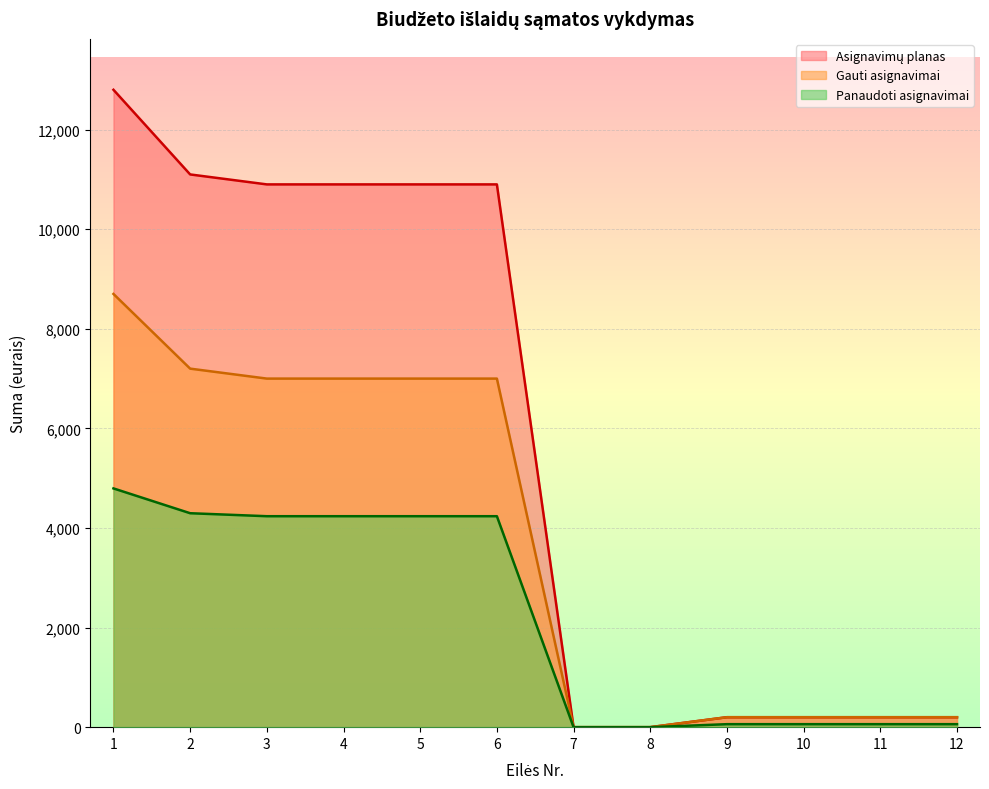

Reading left to right, list all the values displayed in this chart.

Asignavimų planas: 1=12800.0	2=11100.0	3=10900.0	4=10900.0	5=10900.0	6=10900.0	7=0.0	8=0.0	9=200.0	10=200.0	11=200.0	12=200.0
Gauti asignavimai: 1=8700.0	2=7200.0	3=7000.0	4=7000.0	5=7000.0	6=7000.0	7=0.0	8=0.0	9=200.0	10=200.0	11=200.0	12=200.0
Panaudoti asignavimai: 1=4794.7	2=4296.5	3=4236.5	4=4236.5	5=4236.5	6=4236.5	7=0.0	8=0.0	9=60.0	10=60.0	11=60.0	12=60.0